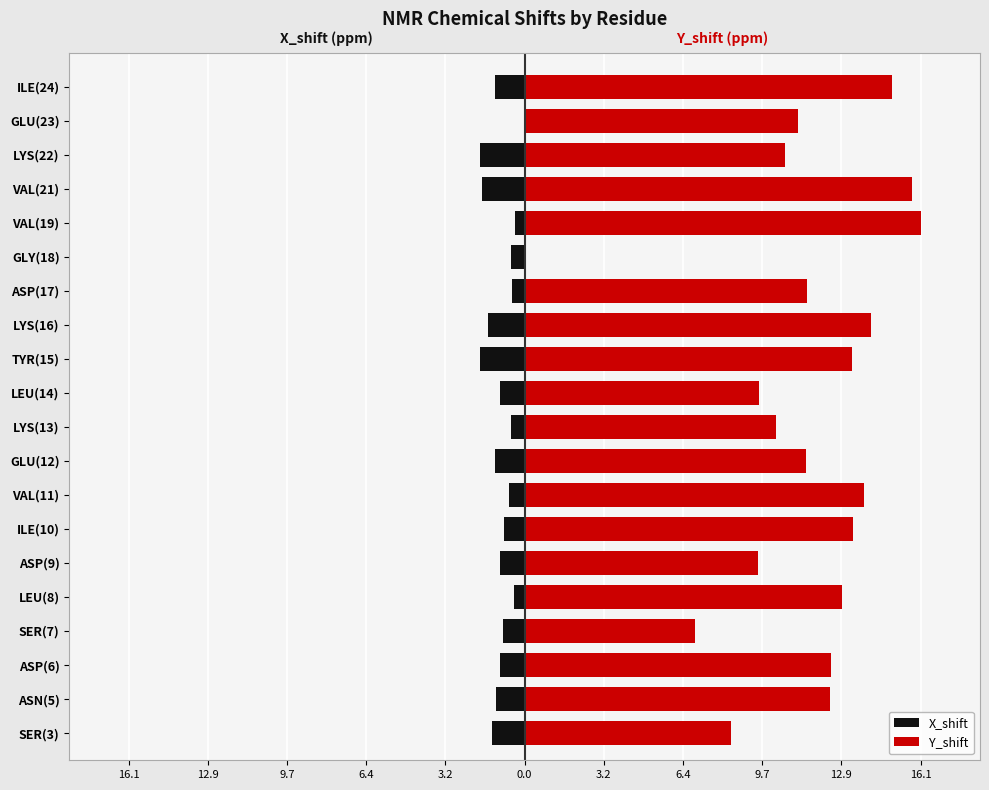

How many values in the X_shift series are below 0?

19